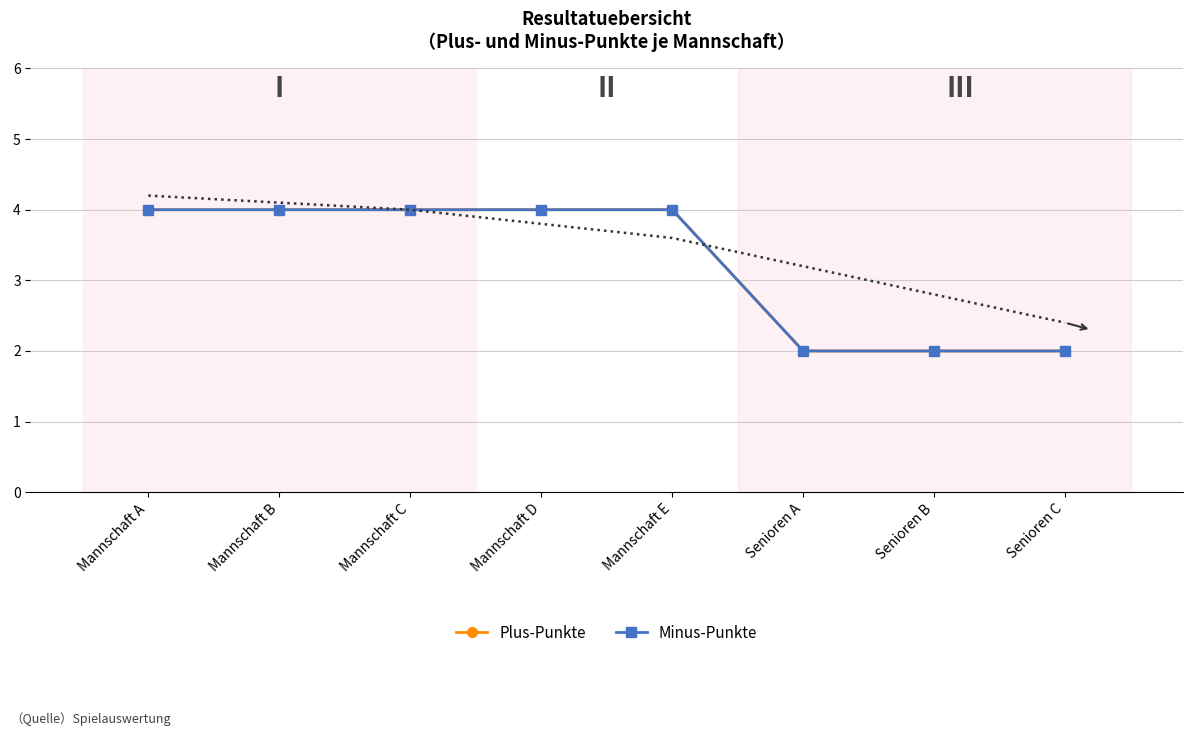

How many lines are shown in the chart?

2